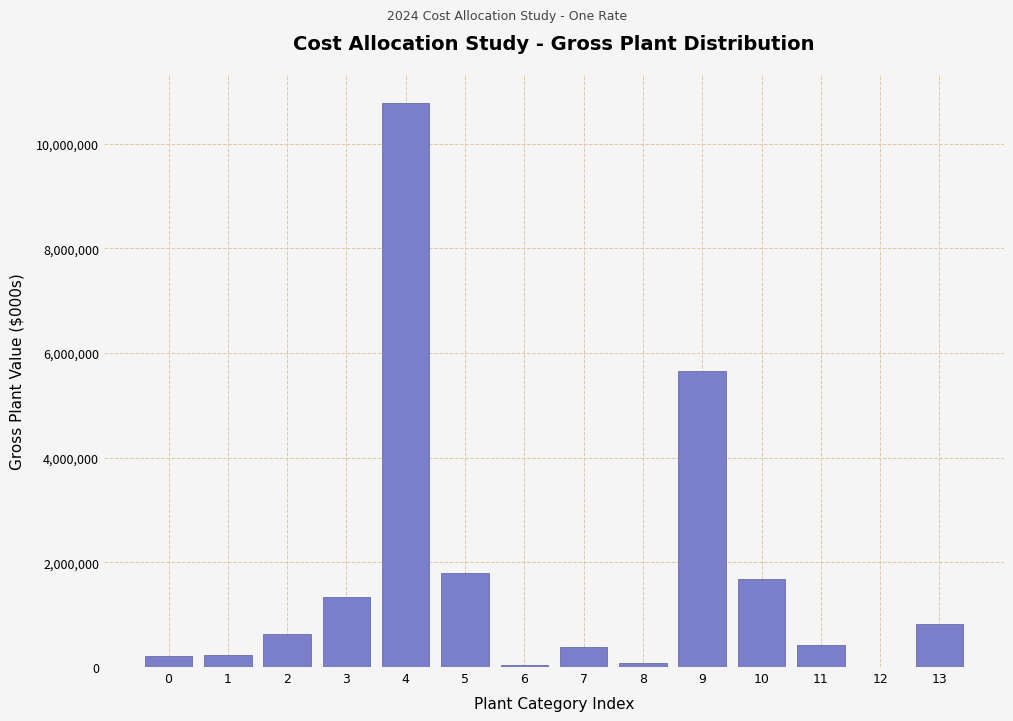

What is the maximum value shown in the chart?

10785857.6